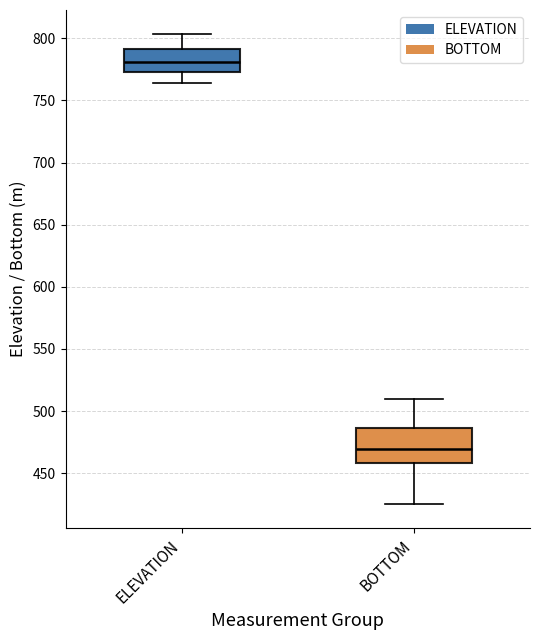

Where is the upper edge of the box for BOTTOM on the y-axis? The values are not printed on the chart, so give them approximately, as read against the axis.

485